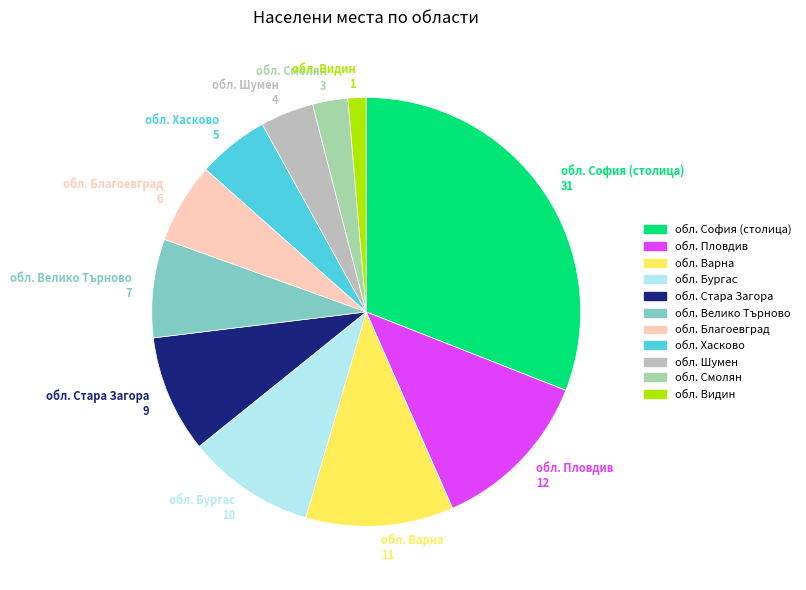

Does any single category account for the majority?

No